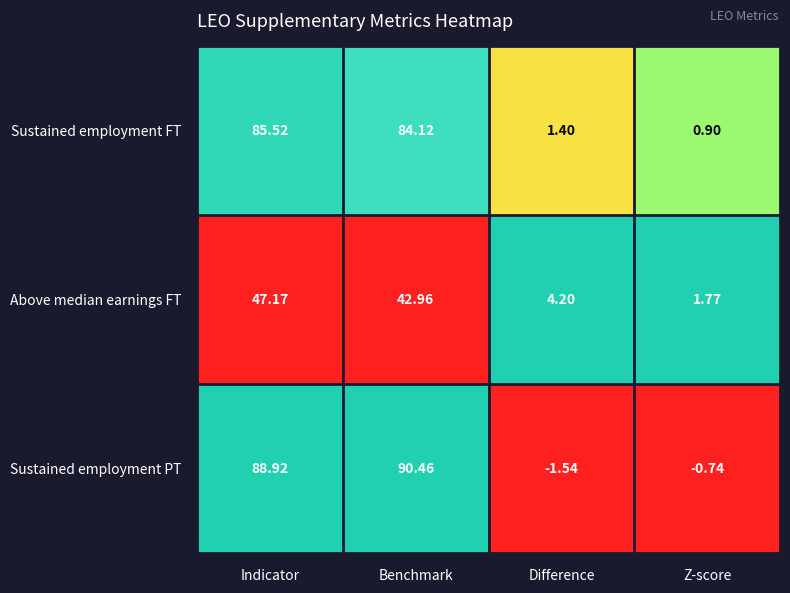

Rank the series at Difference from highest to lowest value.

Above median earnings FT, Sustained employment FT, Sustained employment PT